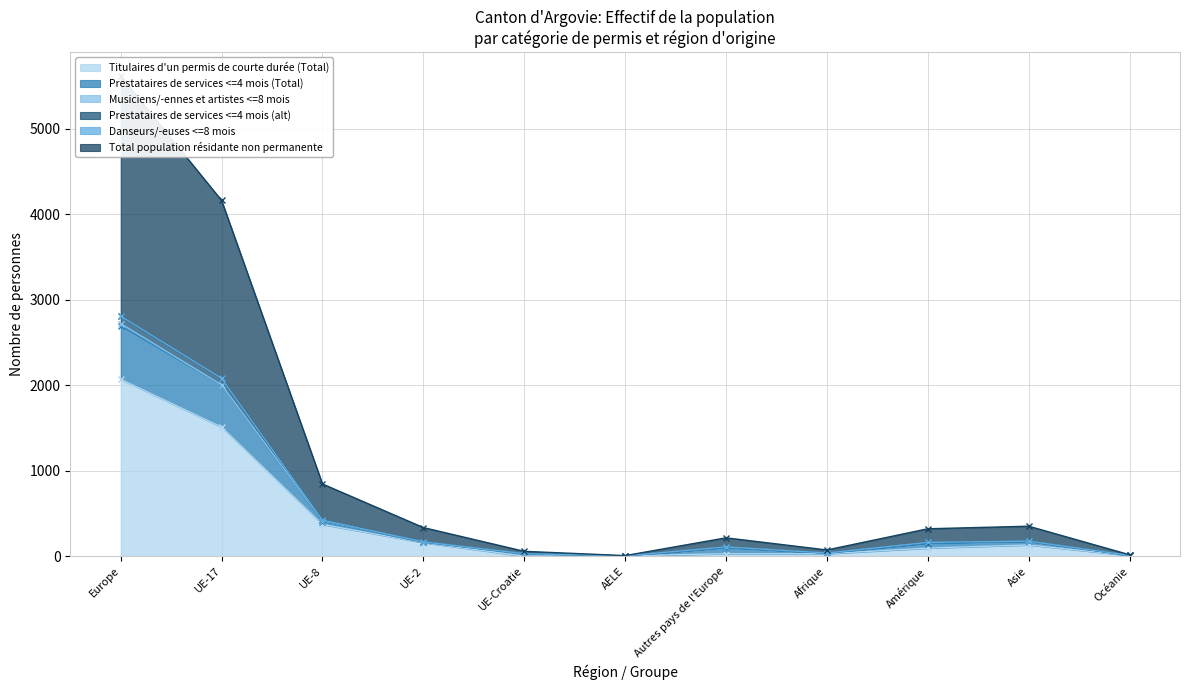

What is the difference between the highest and lowest values at UE-8?

474